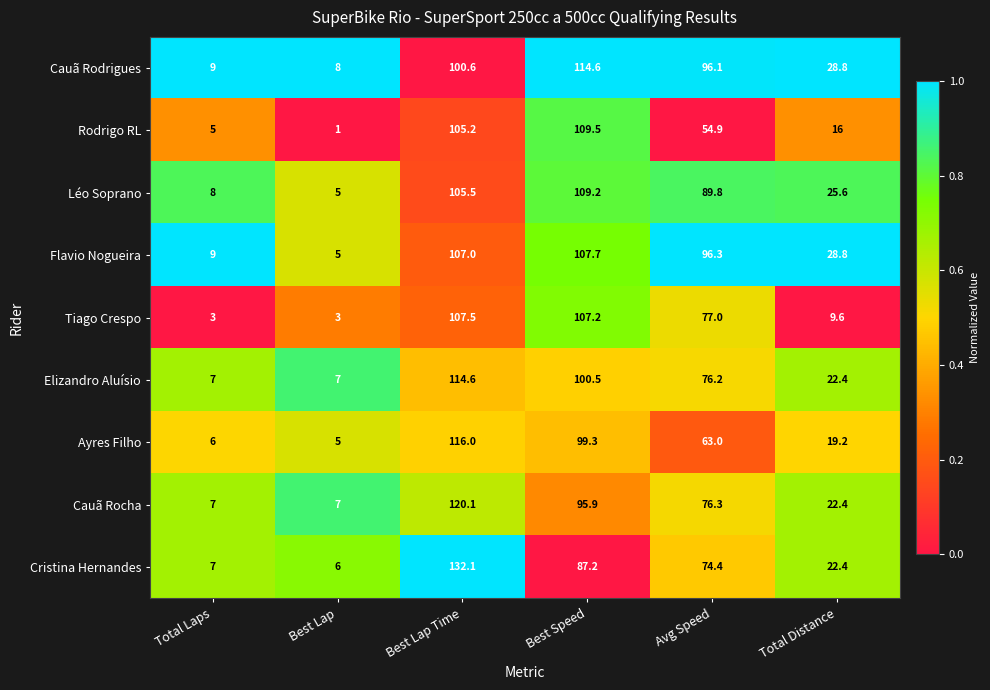

Which series has the largest range (max minus min)?

Cristina Hernandes